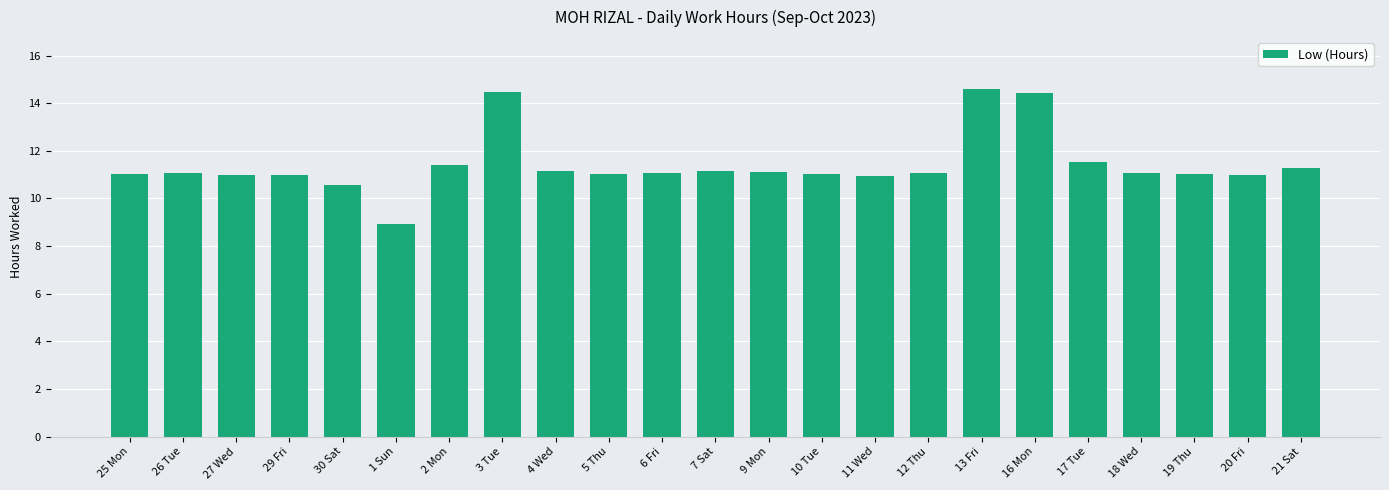

What is the difference between the maximum and minimum values?

5.7